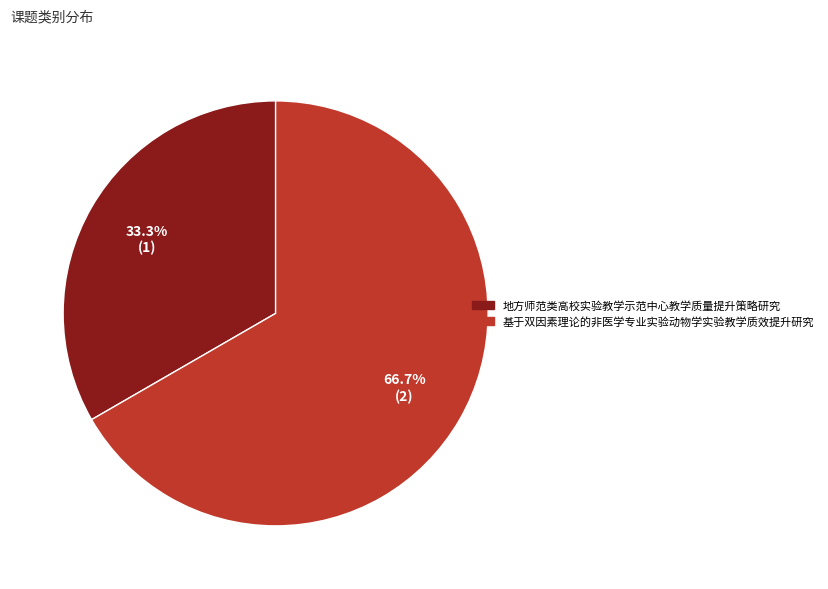

What percentage is the 基于双因素理论的非医学专业实验动物学实验教学质效提升研究 slice, to the nearest percent?

67%